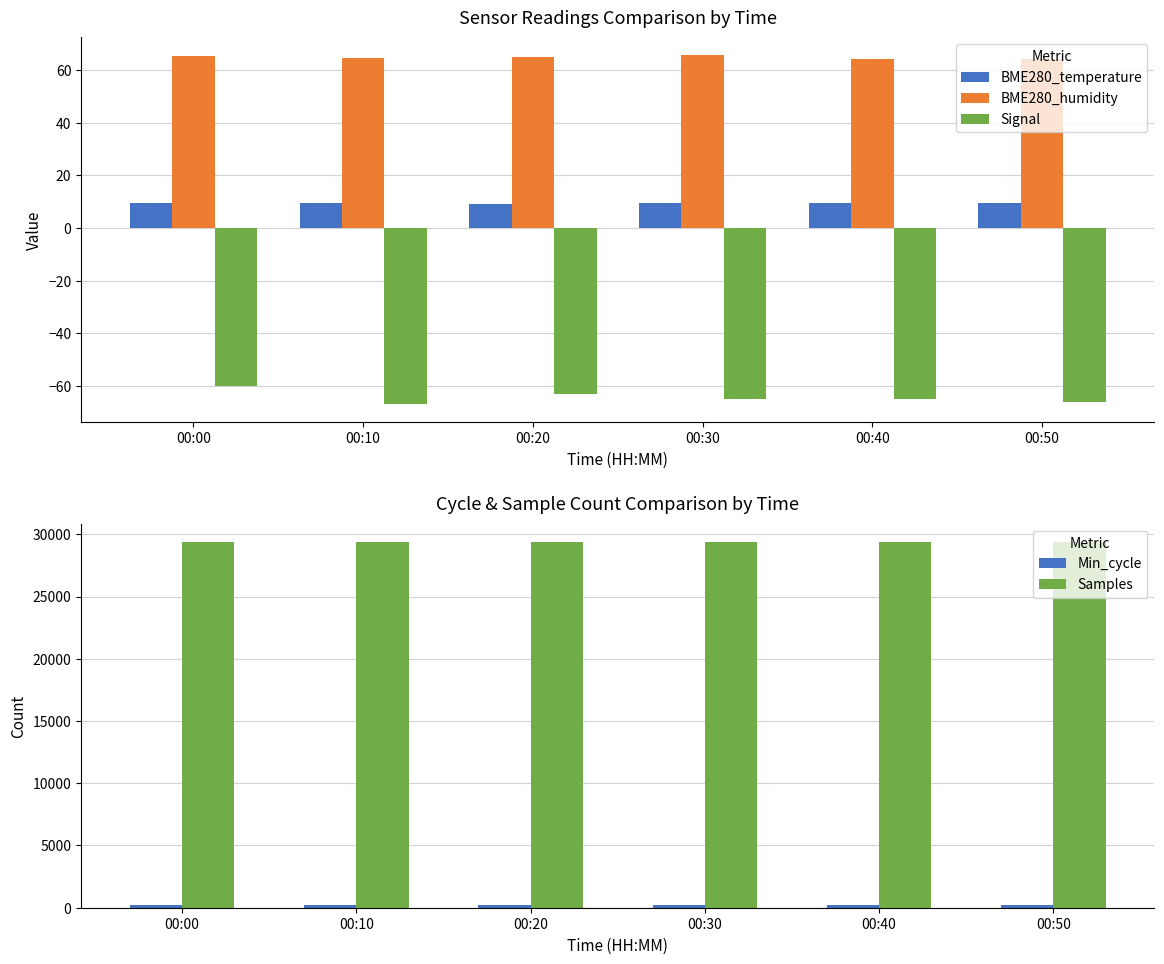

Count the BME280_temperature values in the range 9 to 10.

6